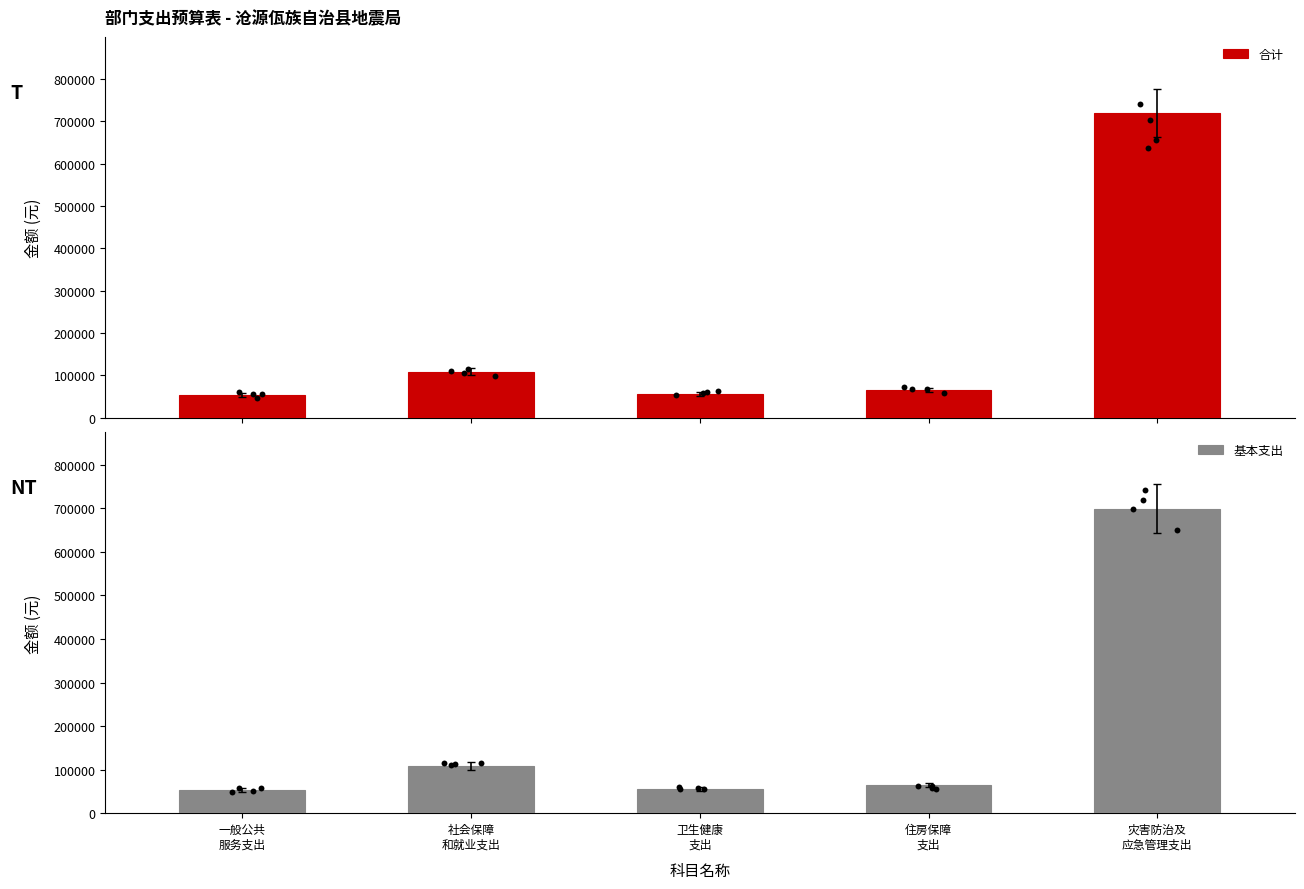

Which series has the largest total across all categories?

合计